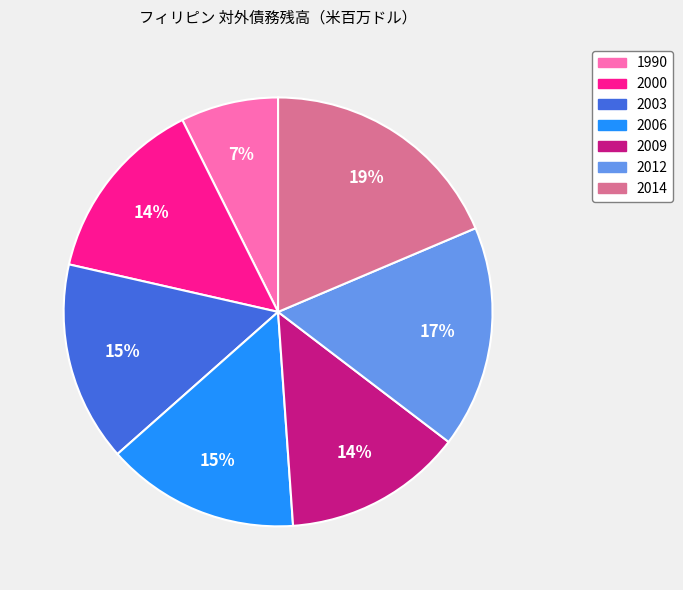

To the nearest percent, what is the average slice percentage?

14%